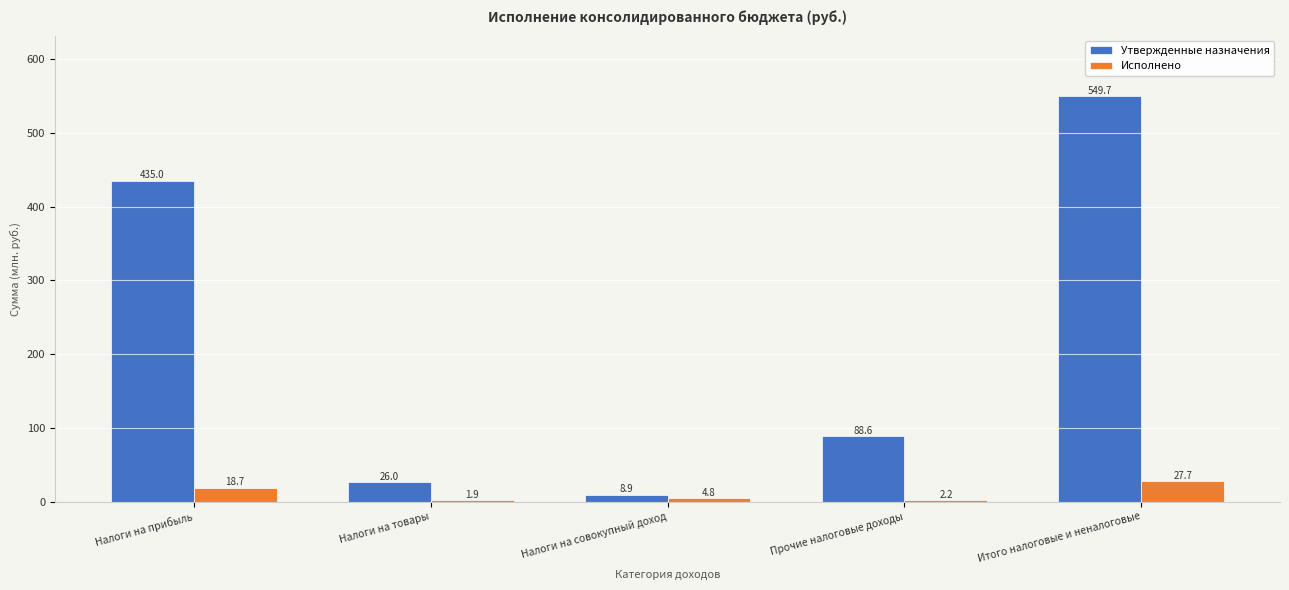

Rank the categories by Исполнено value from highest to lowest.

Итого налоговые и неналоговые, Налоги на прибыль, Налоги на совокупный доход, Прочие налоговые доходы, Налоги на товары